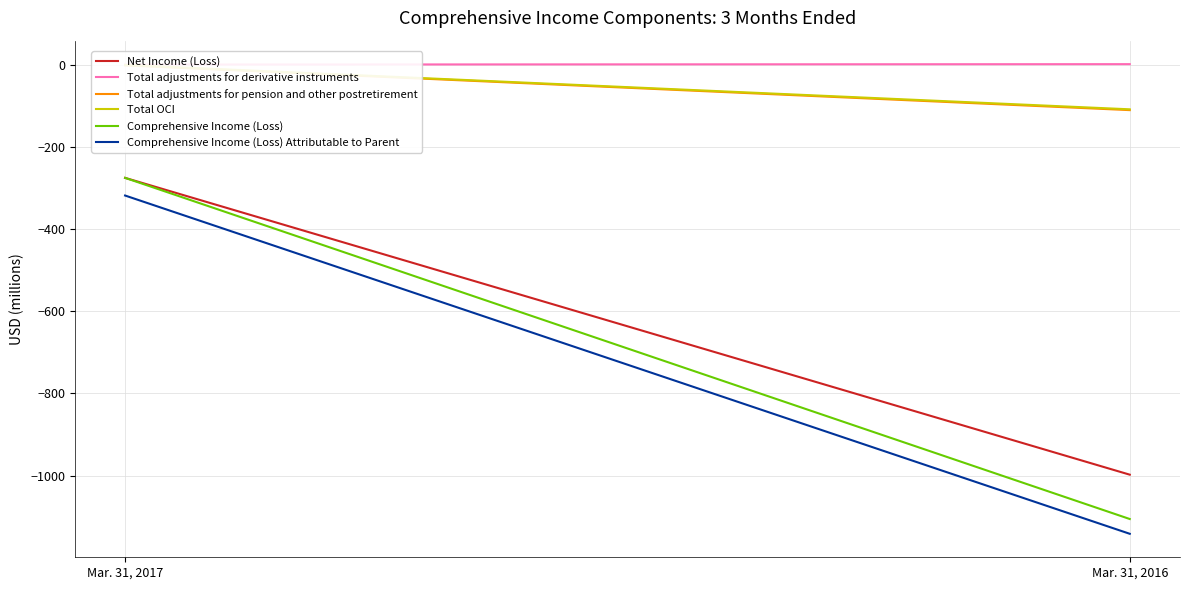

Count the number of data series in this chart.

6